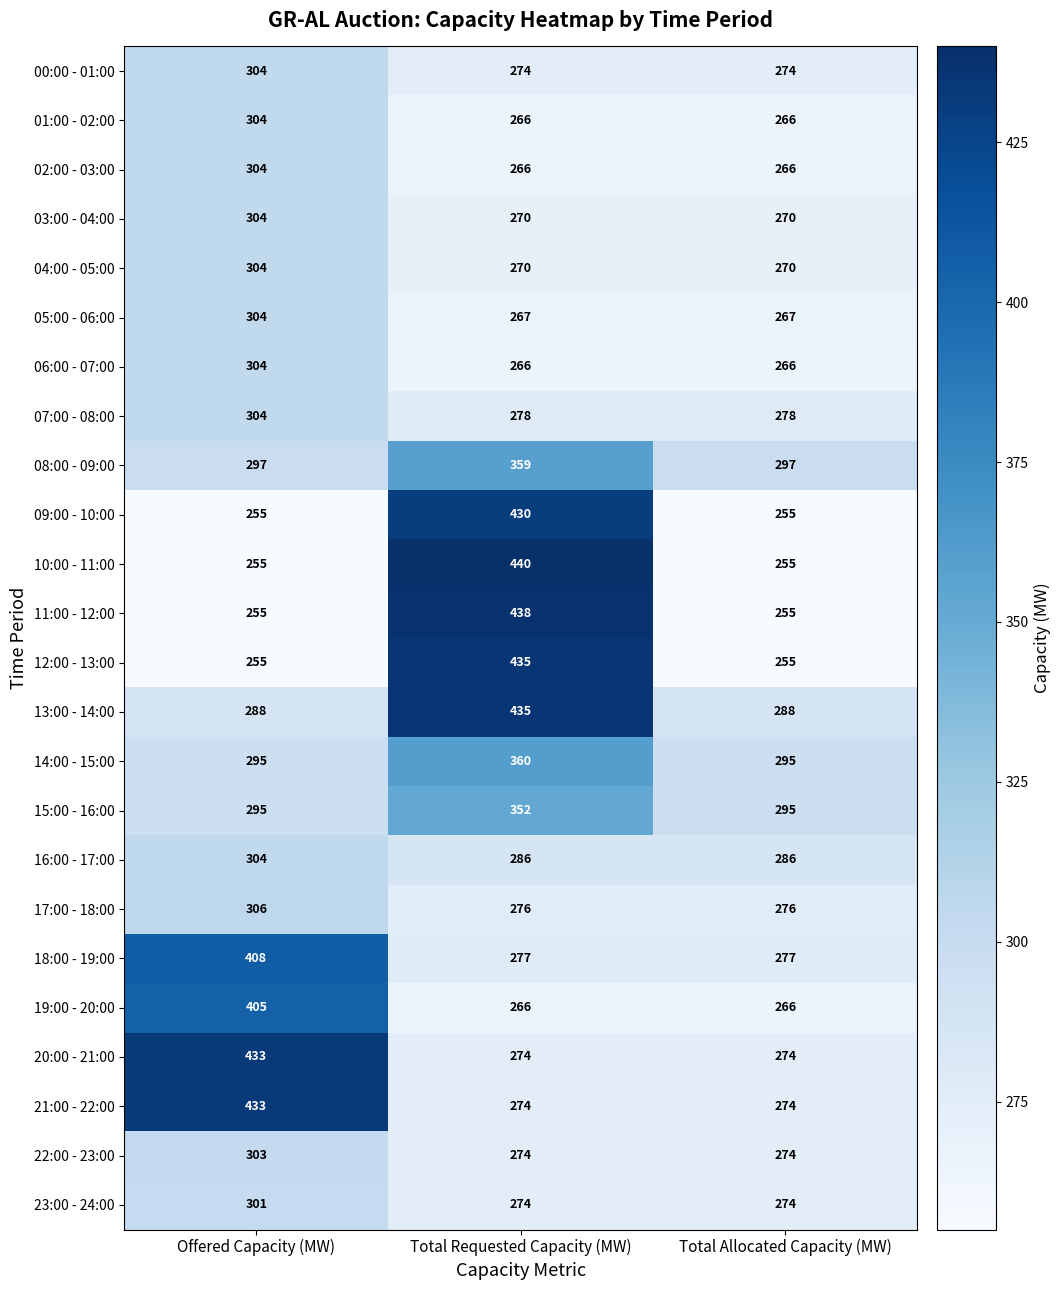

How many data points does each series have?

3